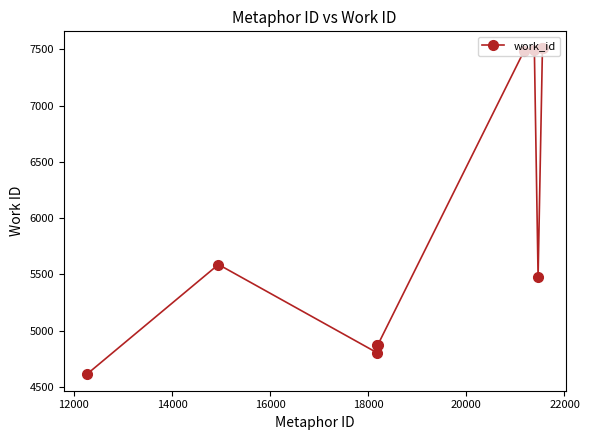

What is the value of the 8th point from the left?

5476